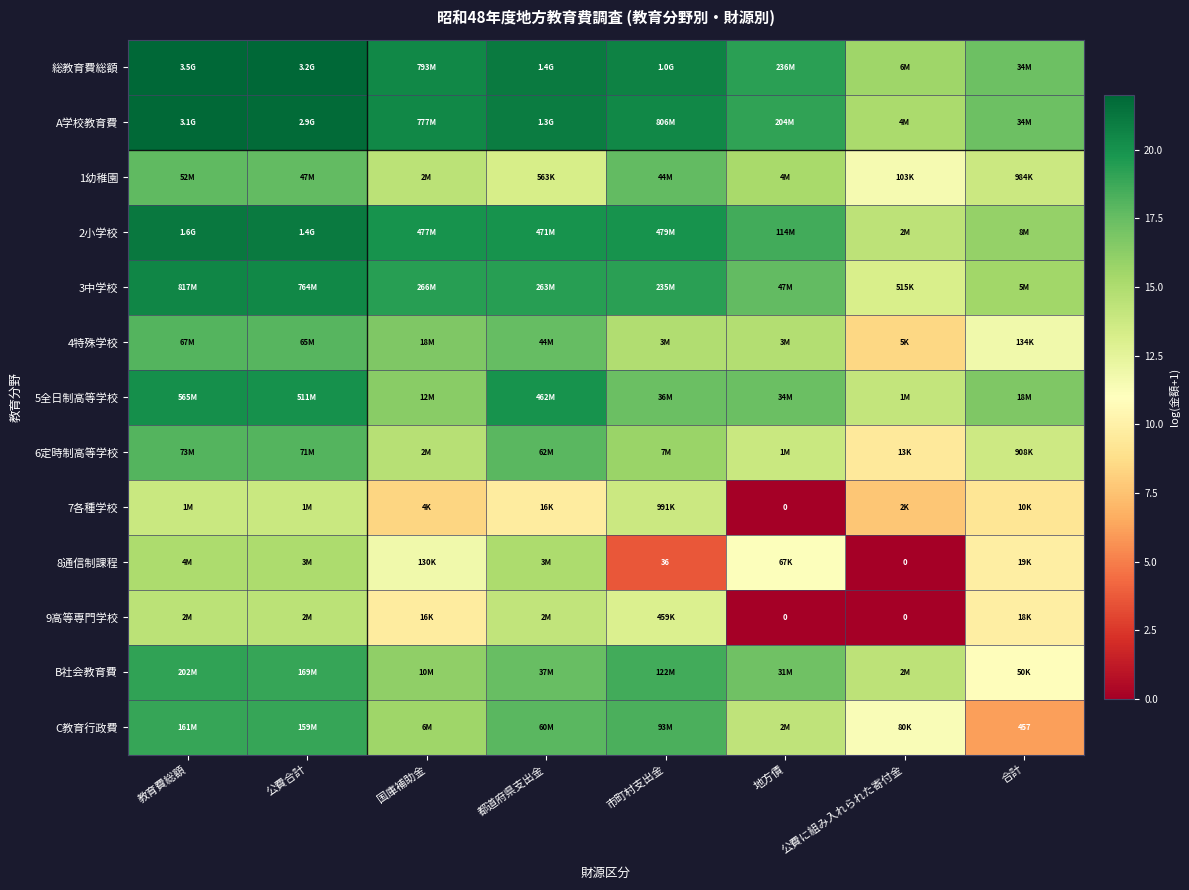

What is the greatest value displayed?

22.0